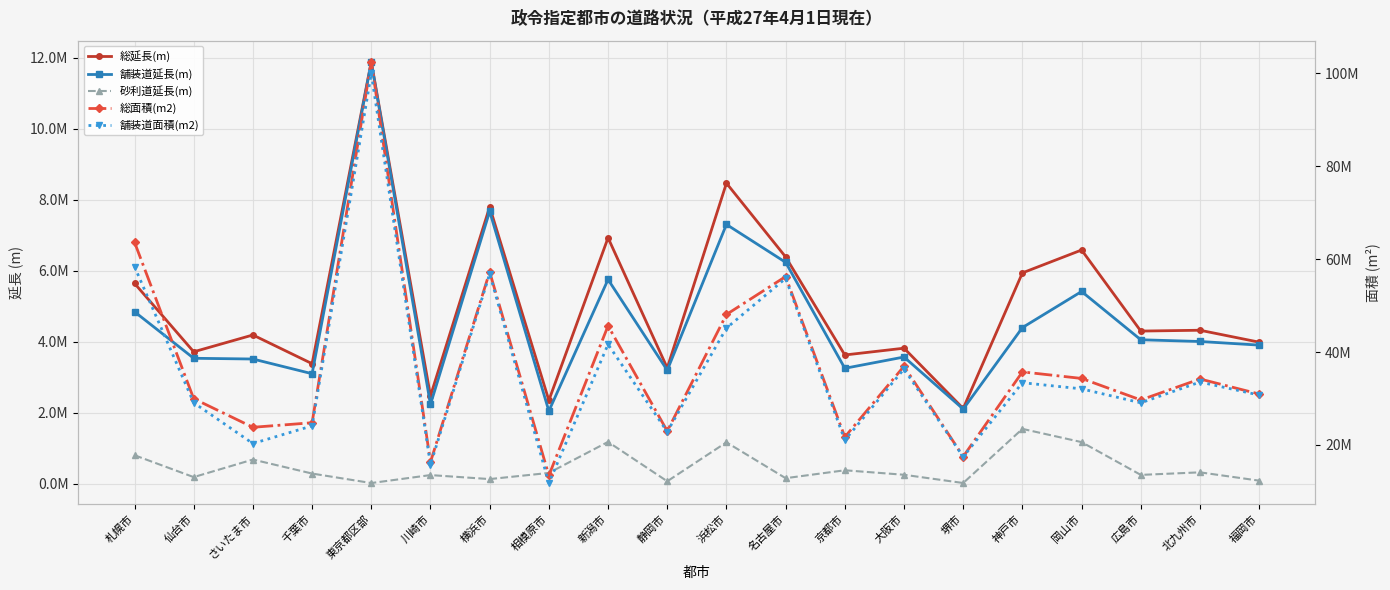

Reading left to right, transcribe all the data shown in this chart.

総延長(m): 札幌市=5643802.0	仙台市=3714910.0	さいたま市=4189302.0	千葉市=3380100.0	東京都区部=11891476.0	川崎市=2471917.0	横浜市=7800976.0	相模原市=2345933.0	新潟市=6928298.0	静岡市=3260014.0	浜松市=8468292.0	名古屋市=6389295.0	京都市=3625212.0	大阪市=3816795.0	堺市=2116915.0	神戸市=5939392.0	岡山市=6584331.0	広島市=4299282.0	北九州市=4322714.0	福岡市=3986330.0
舗装道延長(m): 札幌市=4844678.0	仙台市=3532259.3	さいたま市=3511633.0	千葉市=3097008.0	東京都区部=11876021.0	川崎市=2231984.0	横浜市=7673821.0	相模原市=2045276.0	新潟市=5753053.0	静岡市=3194543.0	浜松市=7304989.0	名古屋市=6236975.0	京都市=3249911.0	大阪市=3568077.0	堺市=2100476.0	神戸市=4397315.0	岡山市=5415115.0	広島市=4054186.0	北九州市=4005588.0	福岡市=3903502.0
砂利道延長(m): 札幌市=799124.0	仙台市=182650.7	さいたま市=677669.0	千葉市=283092.0	東京都区部=15455.0	川崎市=239933.0	横浜市=127155.0	相模原市=300657.0	新潟市=1175245.0	静岡市=65471.0	浜松市=1163303.0	名古屋市=152320.0	京都市=375301.0	大阪市=248718.0	堺市=16439.0	神戸市=1542077.0	岡山市=1169216.0	広島市=245096.0	北九州市=317126.0	福岡市=82829.0
総面積(m2): 札幌市=63660387.0	仙台市=29958369.3	さいたま市=23795503.0	千葉市=24776324.0	東京都区部=102524252.0	川崎市=16297292.0	横浜市=57270640.0	相模原市=13415180.0	新潟市=45647197.0	静岡市=22979047.0	浜松市=48091236.0	名古屋市=56258703.0	京都市=21701478.0	大阪市=36949927.0	堺市=17483737.0	神戸市=35724616.0	岡山市=34315745.0	広島市=29683037.0	北九州市=34198312.0	福岡市=30960337.0
舗装道面積(m2): 札幌市=58391385.0	仙台市=29082161.3	さいたま市=20300497.0	千葉市=24098736.0	東京都区部=100008771.0	川崎市=15749642.0	横浜市=56857970.0	相模原市=11787581.0	新潟市=41653508.0	静岡市=22839959.0	浜松市=45160544.0	名古屋市=55866662.0	京都市=21020888.0	大阪市=36351926.0	堺市=17432585.0	神戸市=33397619.0	岡山市=32071075.0	広島市=29061309.0	北九州市=33544423.0	福岡市=30730991.0